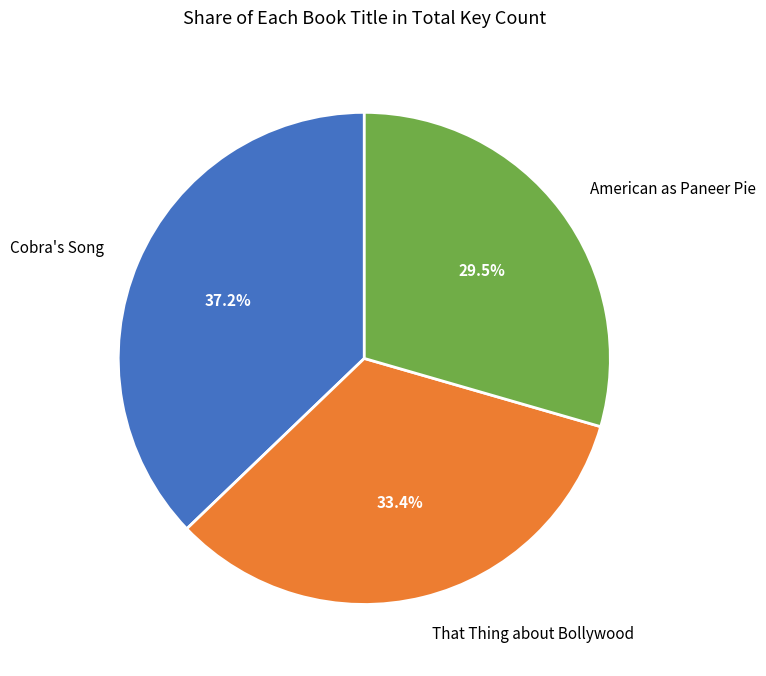

Rank the categories by value from lowest to highest.

American as Paneer Pie, That Thing about Bollywood, Cobra's Song